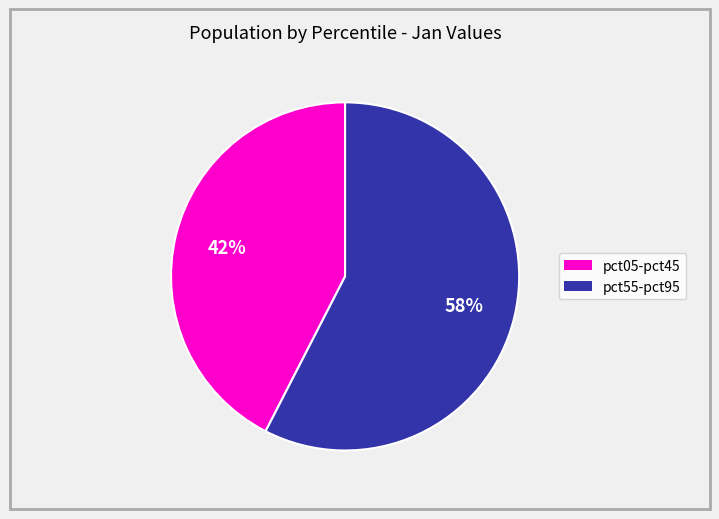

How many slices are in this pie chart?

2